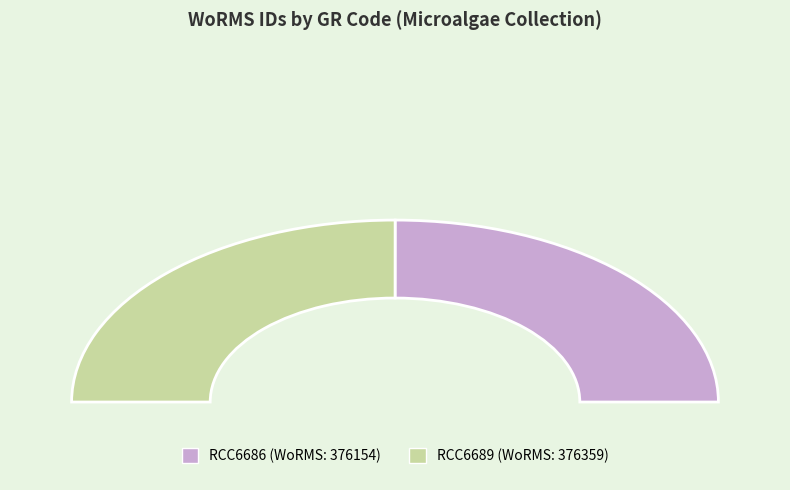

Does any single category account for the majority?

Yes